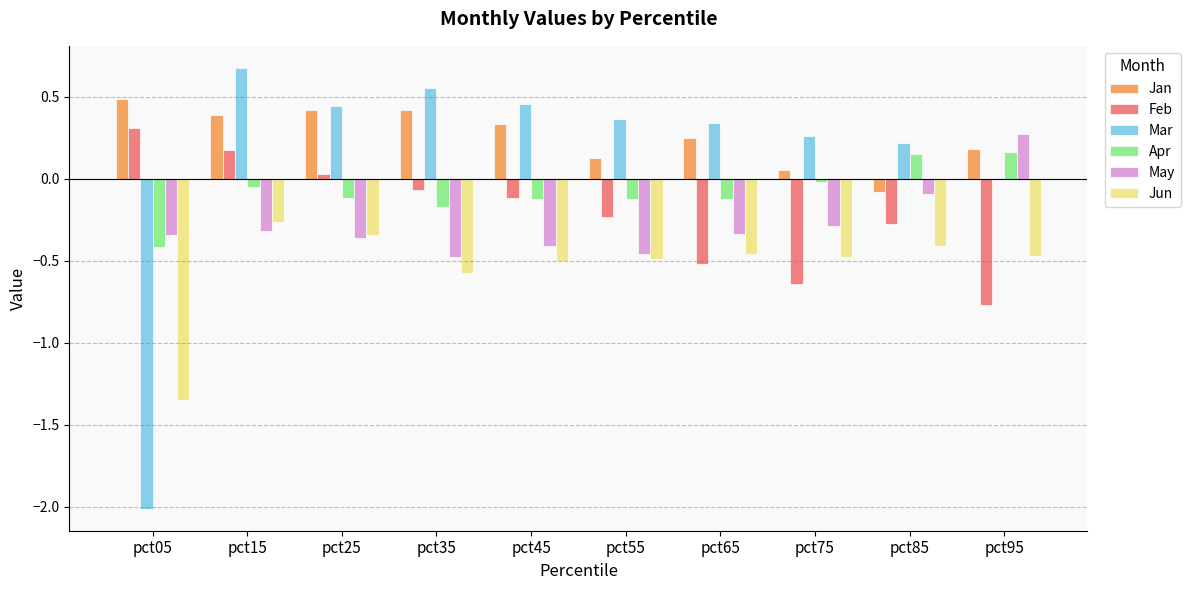

The Jun series shows -0.2 at pct85. True or false?

False